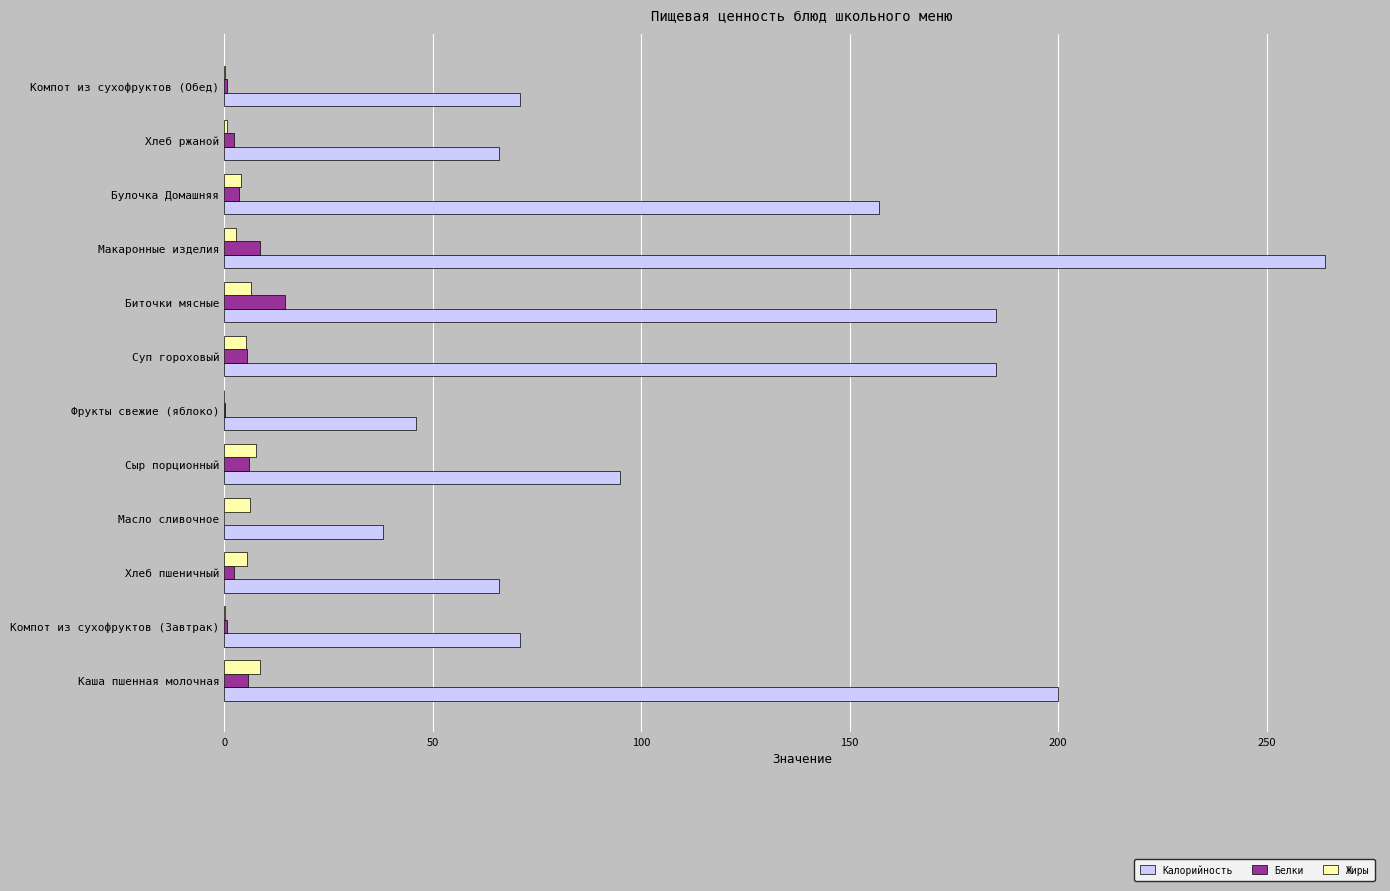

Is it true that Белки equals 8.6 at Макаронные изделия?

True